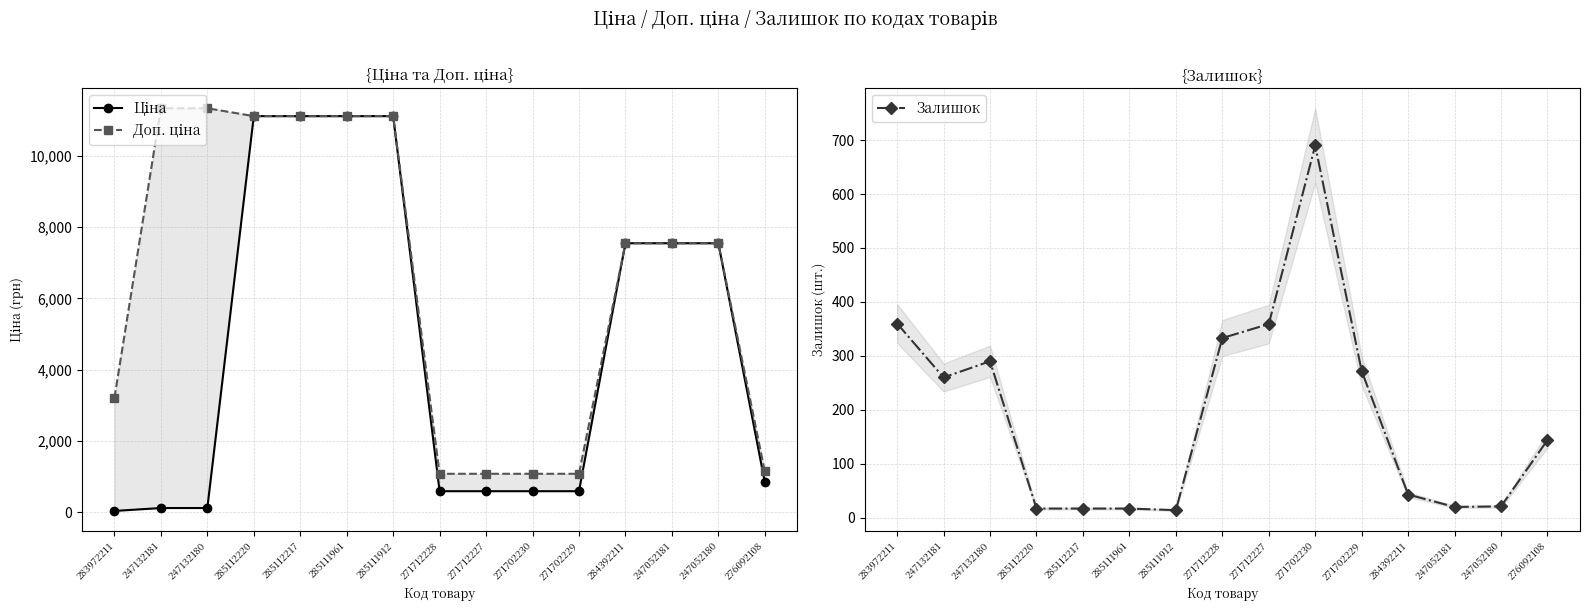

What are all the series names shown in the legend?

Ціна, Доп. ціна, Залишок